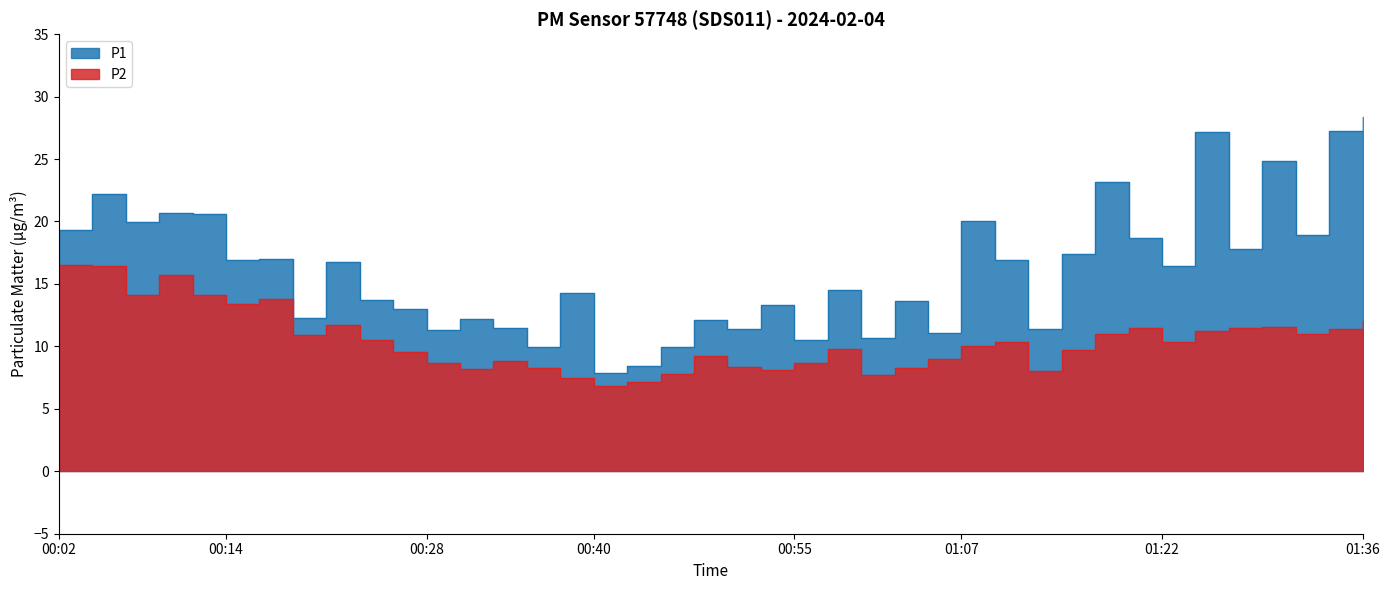

What is the label of the 15th point from the right?

01:02